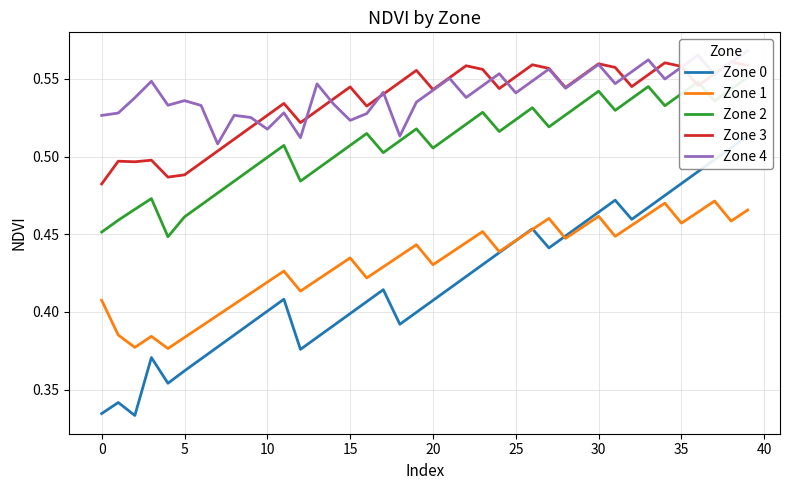

At which label does Zone 3 reach its peak?

38